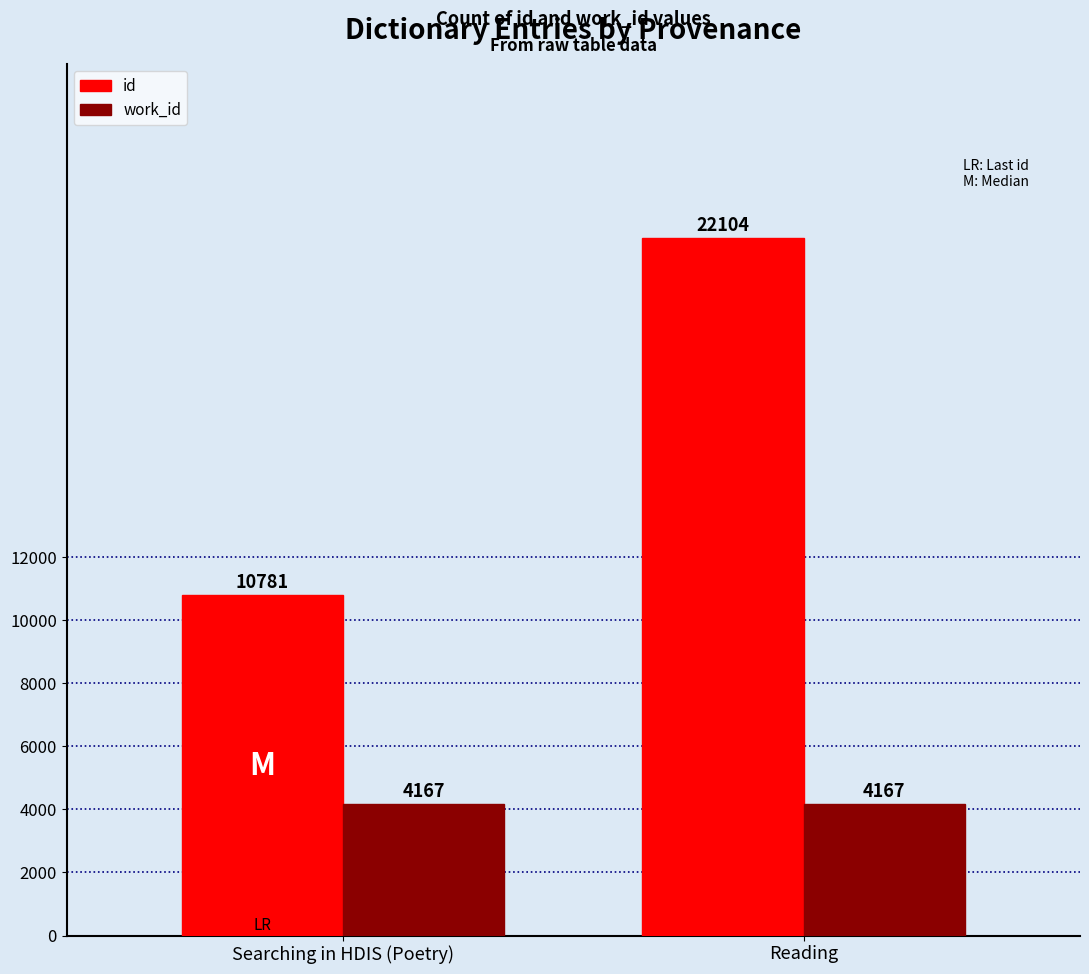

List the series in order of their overall mean, lowest first.

work_id, id